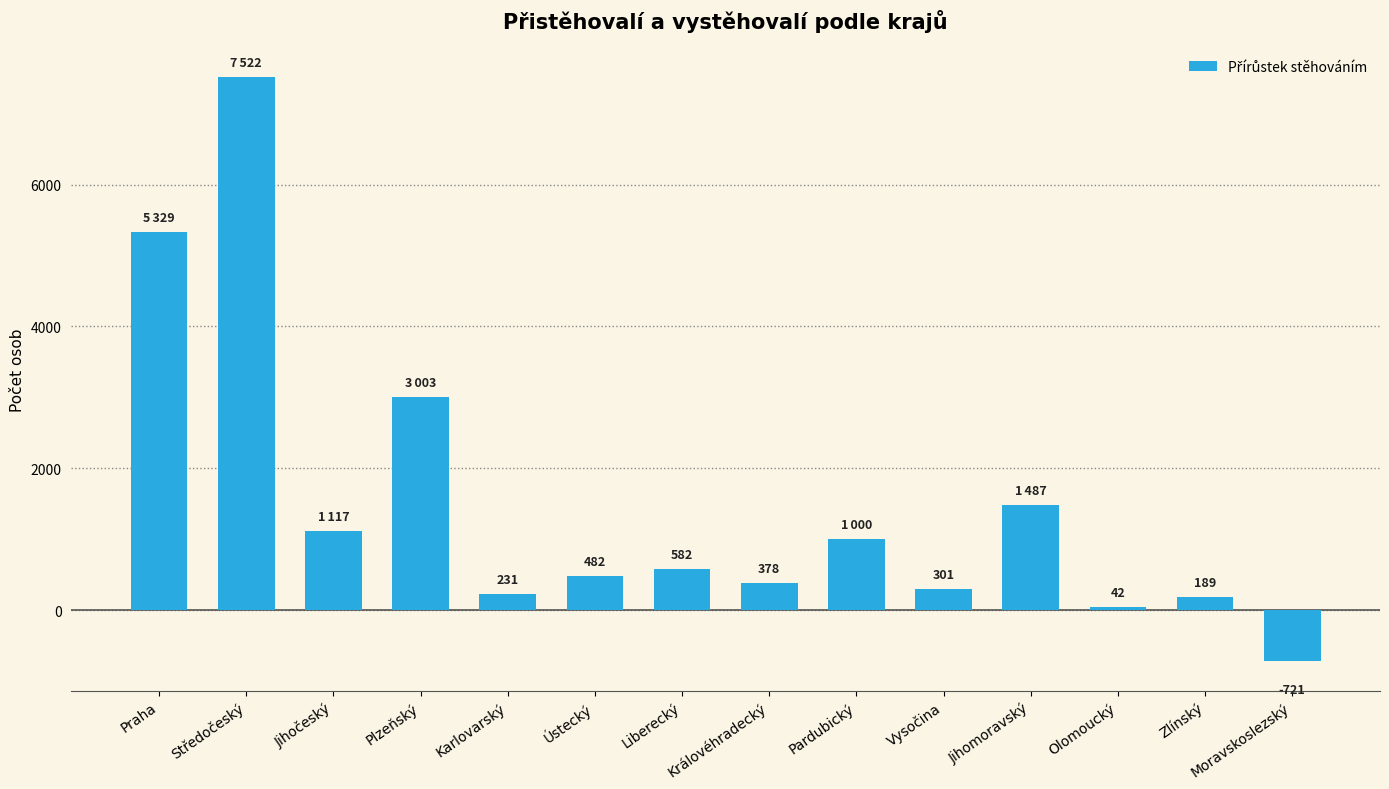

What is the maximum value shown in the chart?

7522